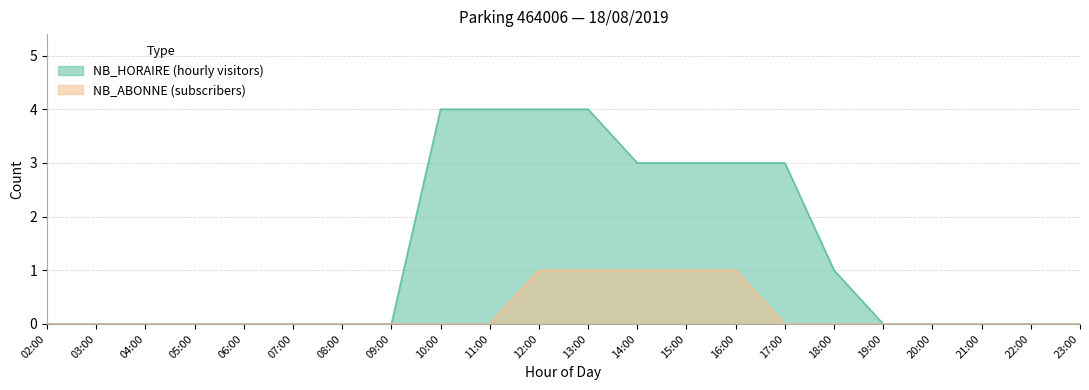

The value of NB_HORAIRE at 19:00 is 2. True or false?

False